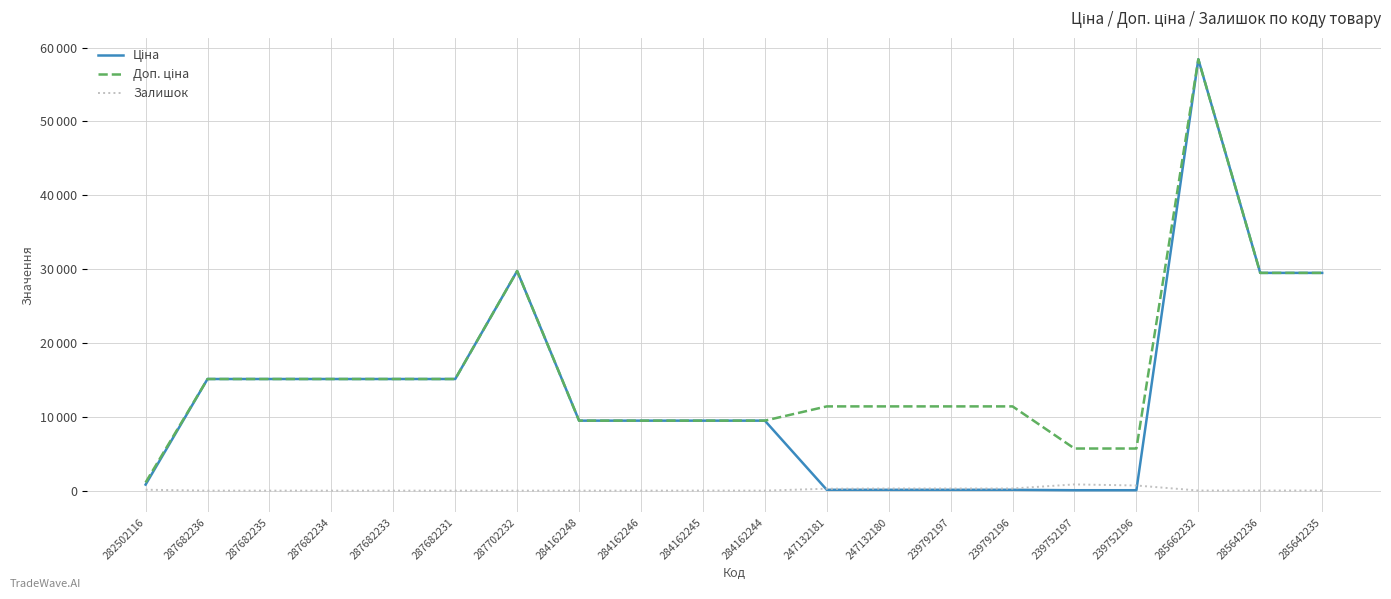

Is this an area chart (filled region under the line)?

No